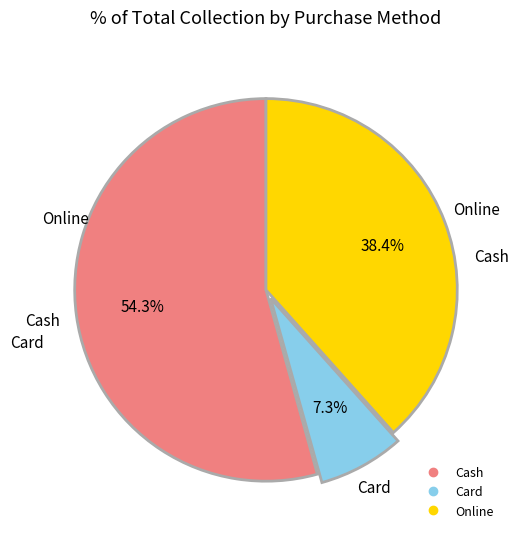

Which has a higher value, Online or Card?

Online